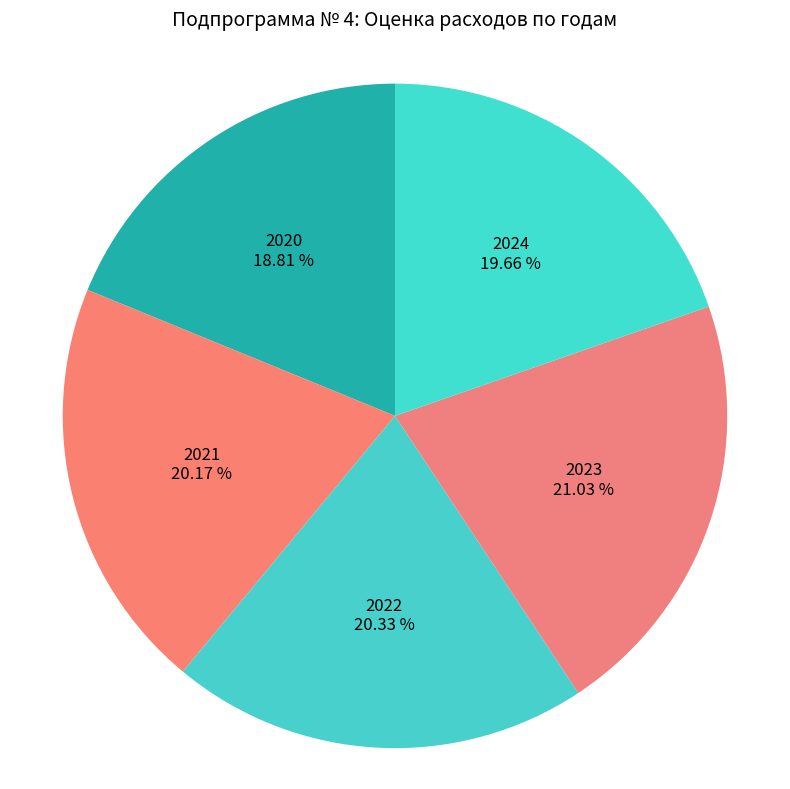

True or false: 2024 accounts for 34% of the total.

False